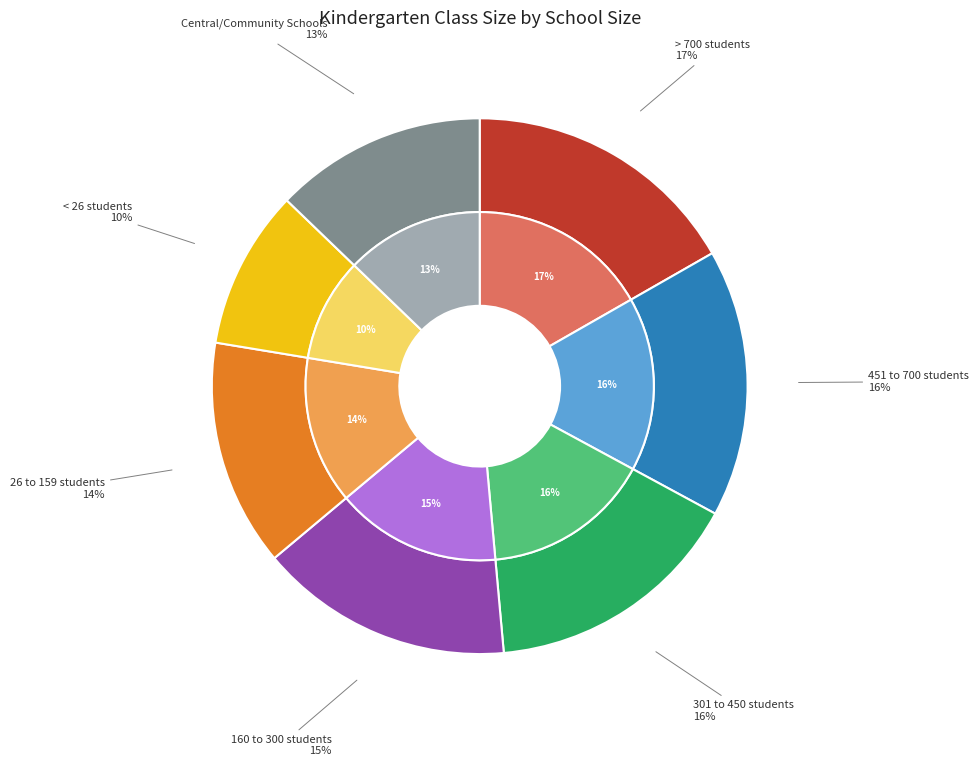

What percentage is the Central/Community Schools slice, to the nearest percent?

13%